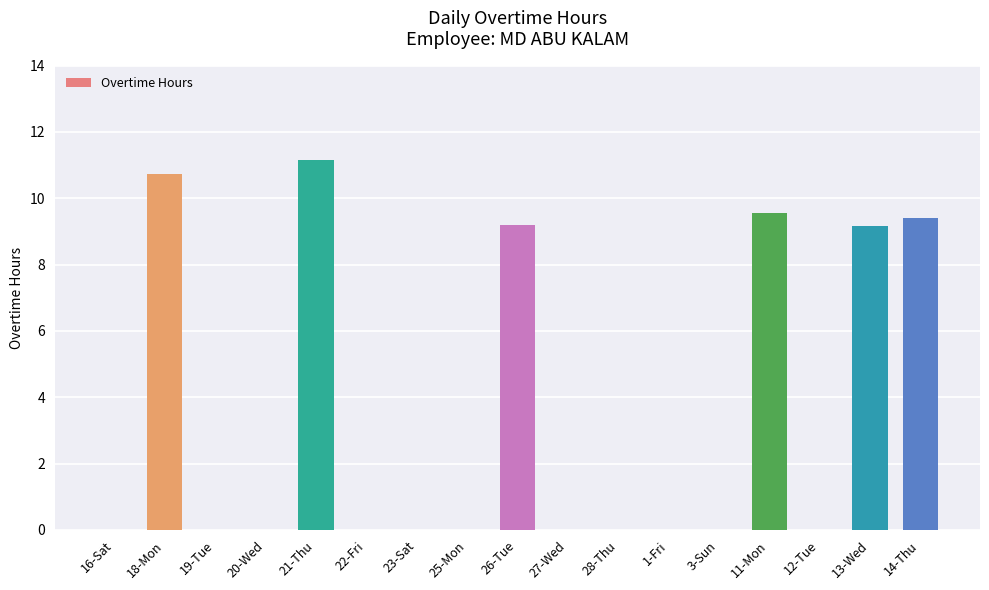

Reading right to left, extract all data points from this chart.

9.4	9.2	0.0	9.6	0.0	0.0	0.0	0.0	9.2	0.0	0.0	0.0	11.1	0.0	0.0	10.7	0.0